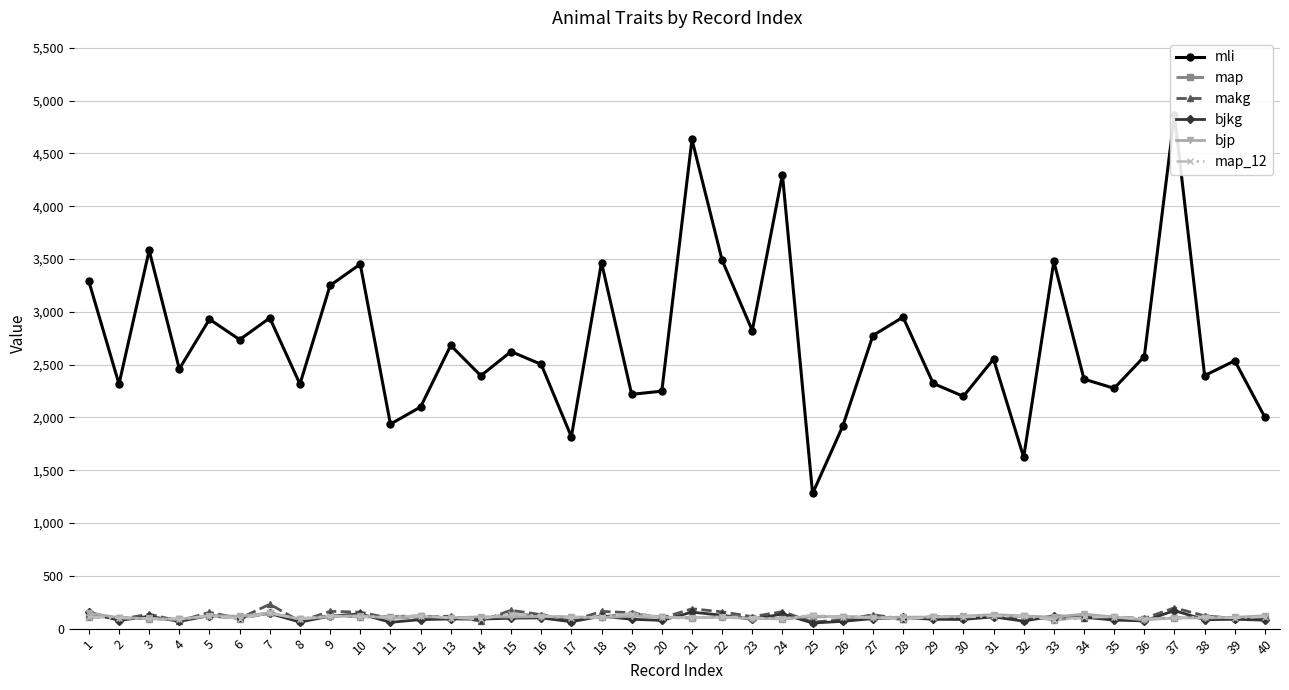

How many lines are shown in the chart?

6